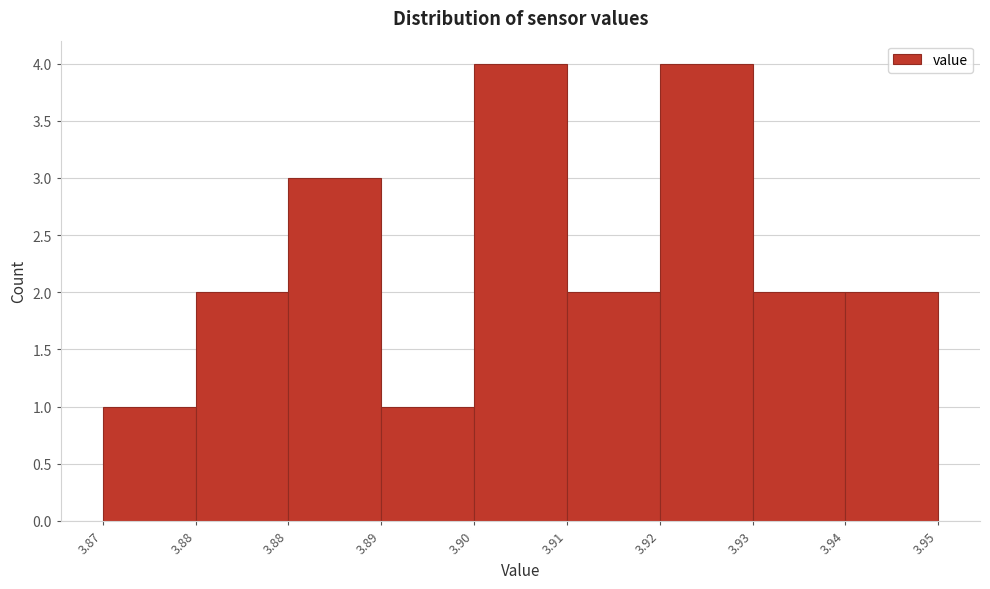

Are the bars horizontal?

No